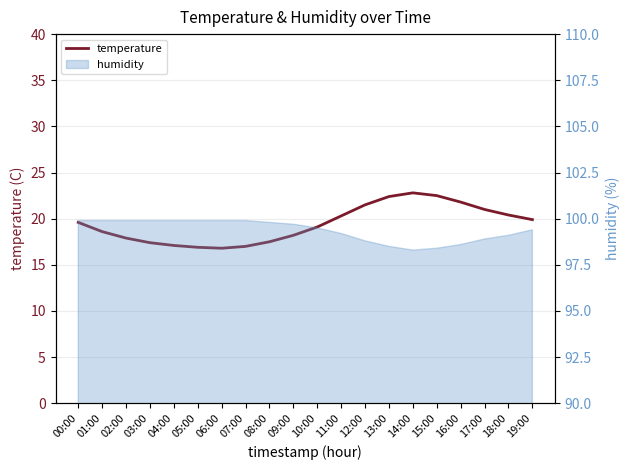

At which category does the chart reach its peak across all series?

14:00